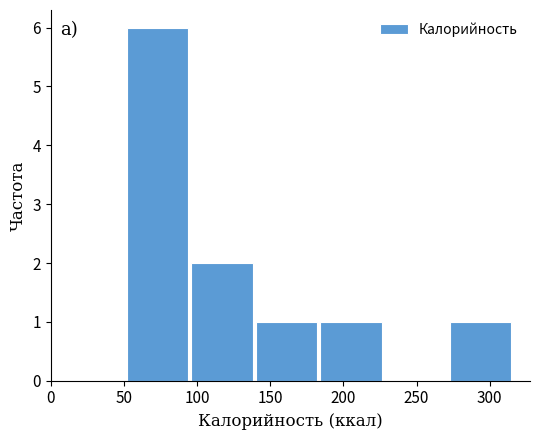

Reading left to right, transcribe this chart: for each bar, give the range it covers on the x-axis and its height. Neither the bar edges nor the heights are printed on the chart, so give them approximately, as read against the axes.

50 to 95: 6
95 to 140: 2
140 to 185: 1
185 to 230: 1
230 to 275: 0
275 to 315: 1